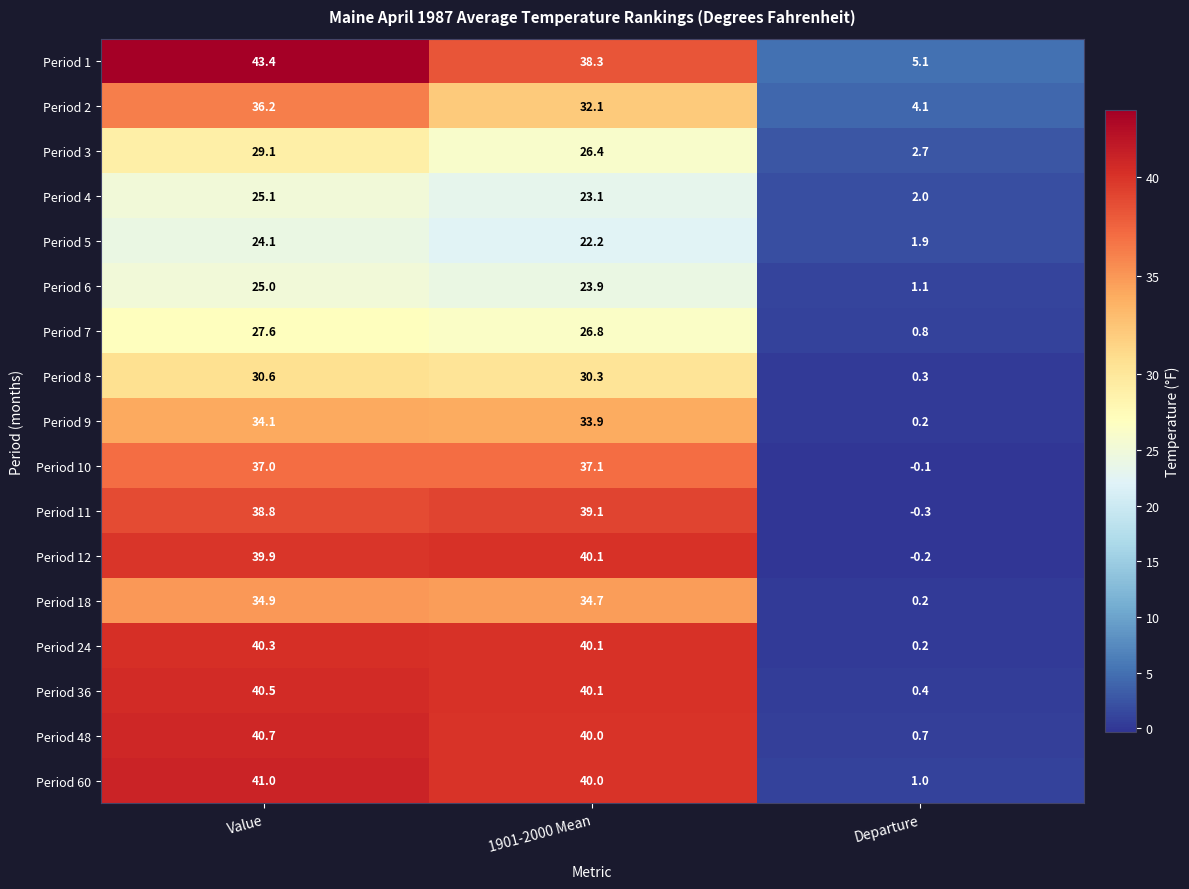

Which series has the largest range (max minus min)?

Period 12